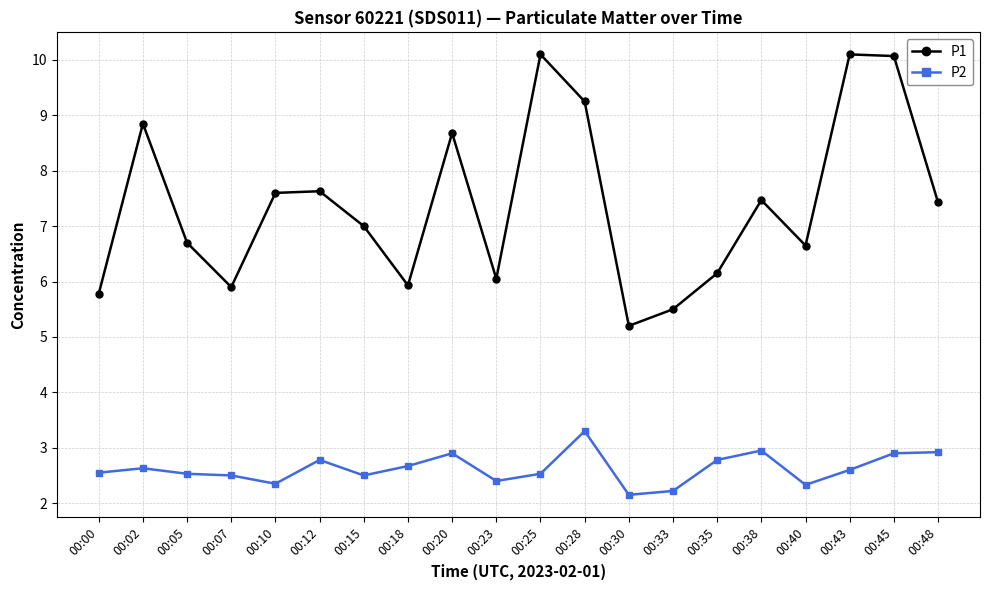

True or false: P1 has a value of 3.8 at 00:00.

False